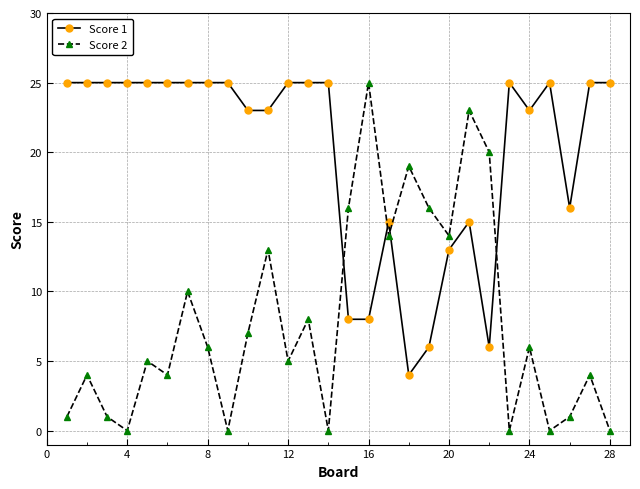

At how many categories does at least one series exceed 18?

23